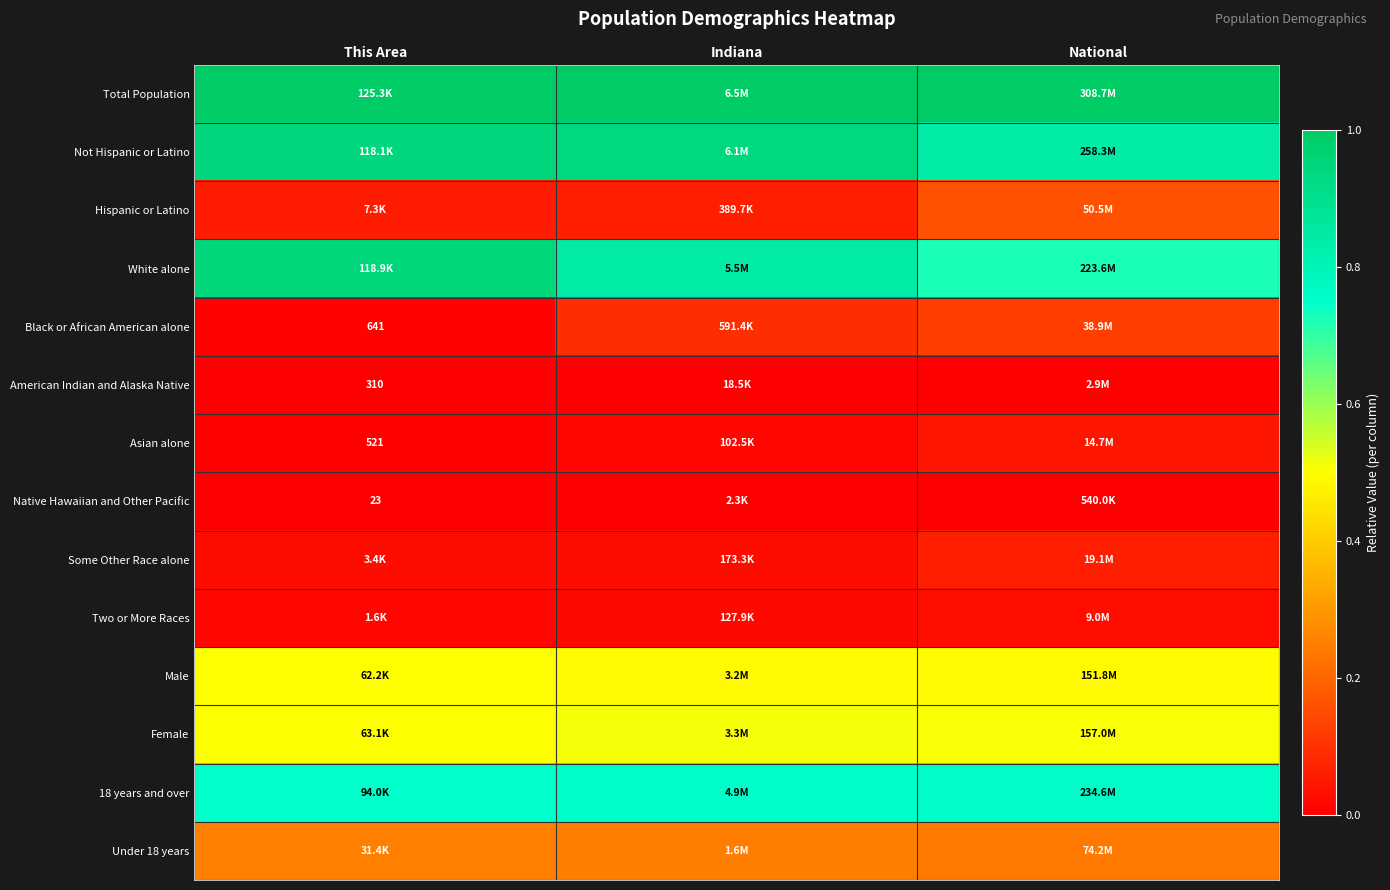

What is the difference between the highest and lowest values at National?

1.0